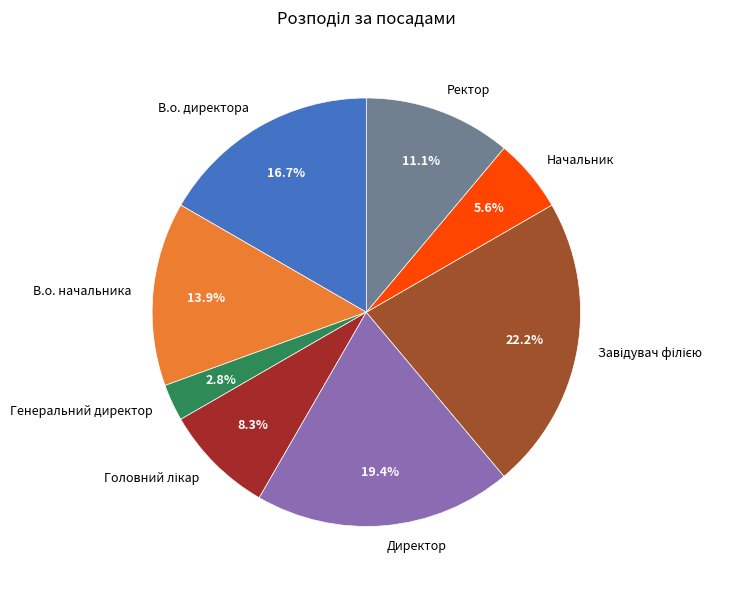

Is Директор the majority of the pie?

No